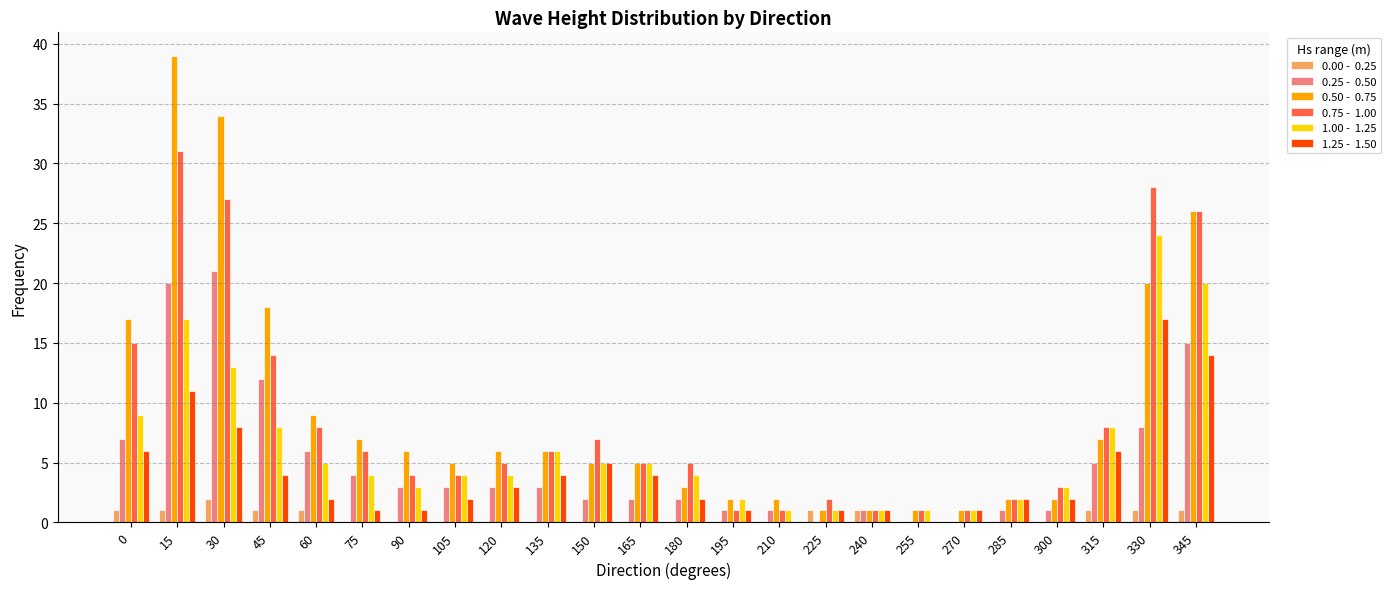

What is the maximum value shown in the chart?

39